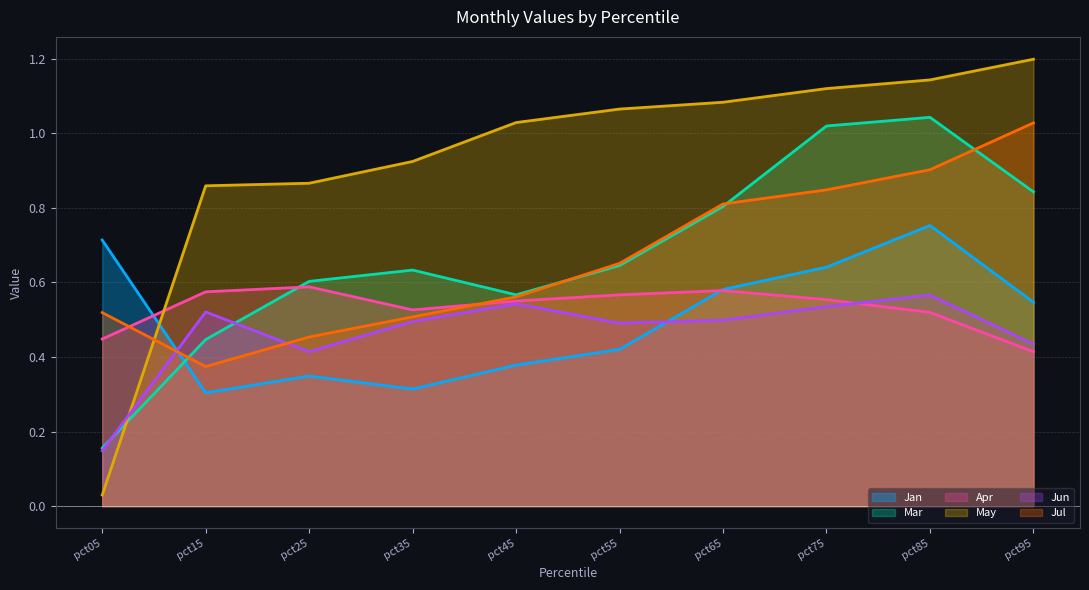

True or false: Jun has more than 0 interior local peaks.

True